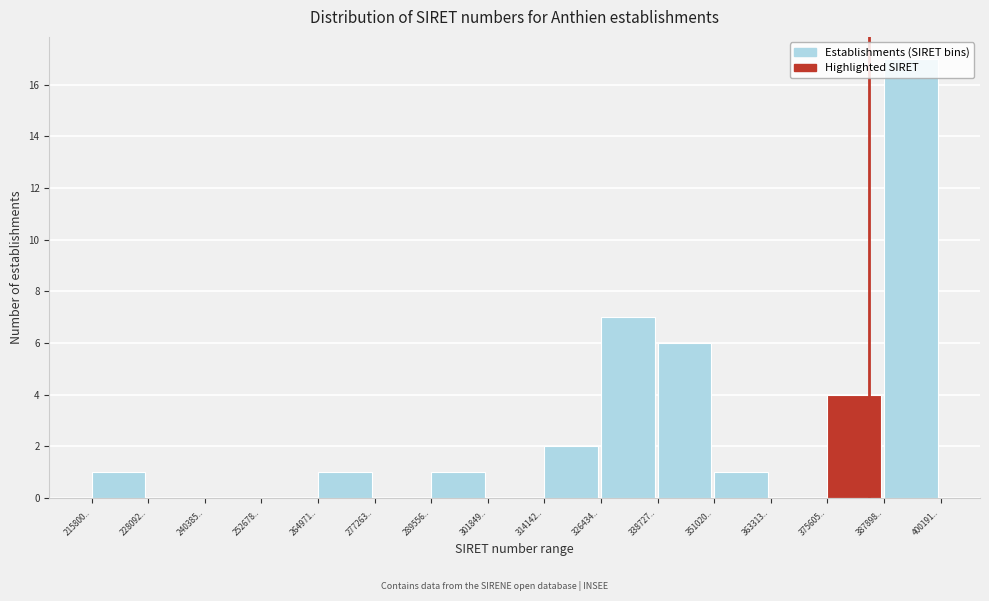

What is the greatest value displayed?

17